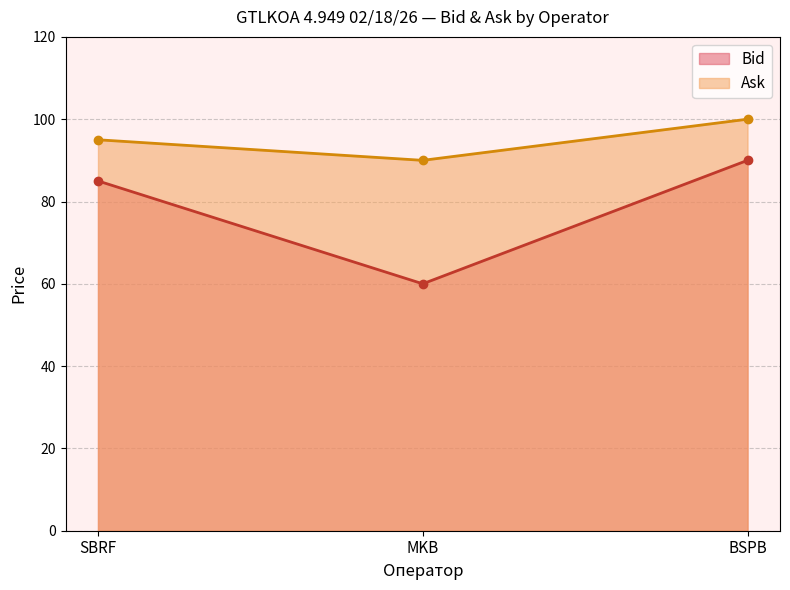

How many lines are shown in the chart?

2